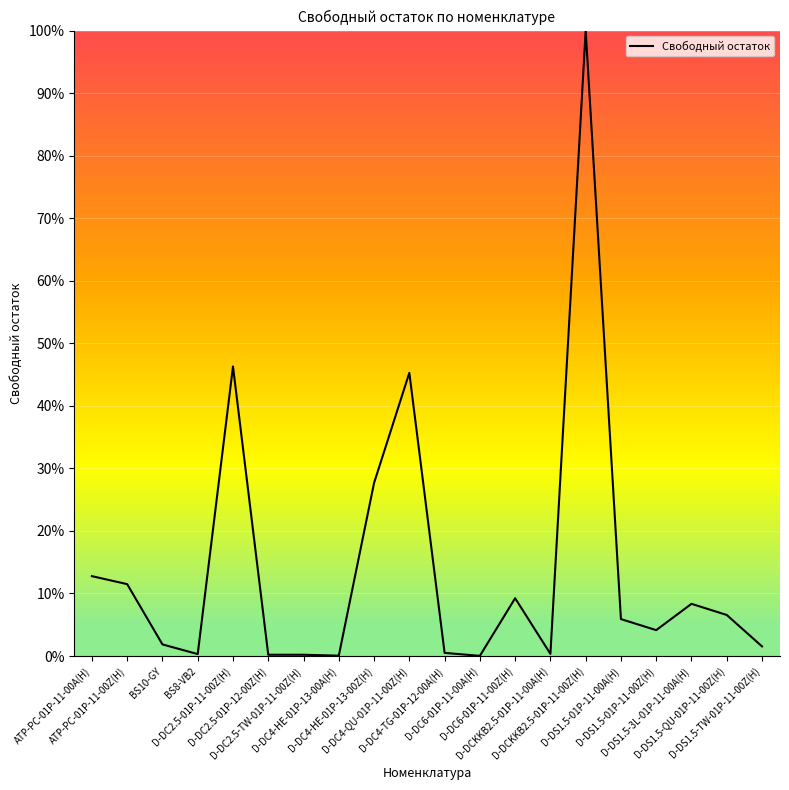

What is the difference between the maximum and minimum values?

100.0